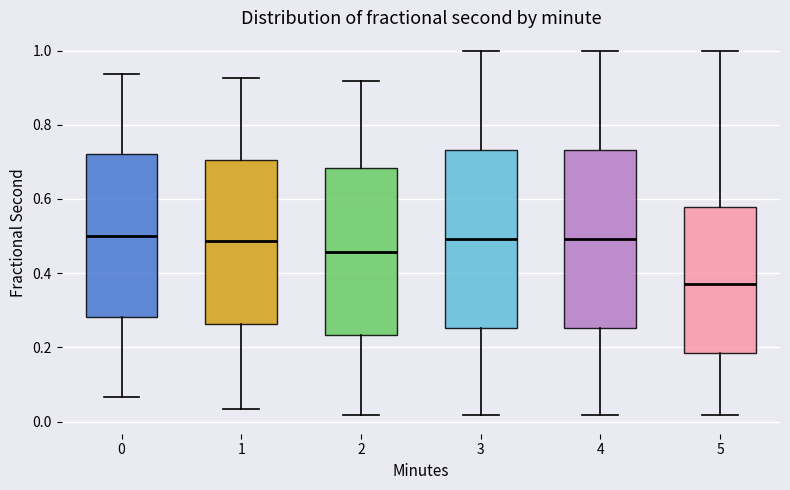

Reading left to right, transcribe this box plot: for each box, give where its median line is, the range the box spans, and where its two whiskers end, as read against the y-axis. The values are not printed on the chart, so give them approximately, as read against the axis.

0: median 0.50, box 0.28 to 0.72, whiskers 0.06 to 0.94
1: median 0.48, box 0.26 to 0.70, whiskers 0.04 to 0.92
2: median 0.46, box 0.24 to 0.68, whiskers 0.02 to 0.92
3: median 0.50, box 0.26 to 0.74, whiskers 0.02 to 1.00
4: median 0.50, box 0.26 to 0.74, whiskers 0.02 to 1.00
5: median 0.36, box 0.18 to 0.58, whiskers 0.02 to 1.00